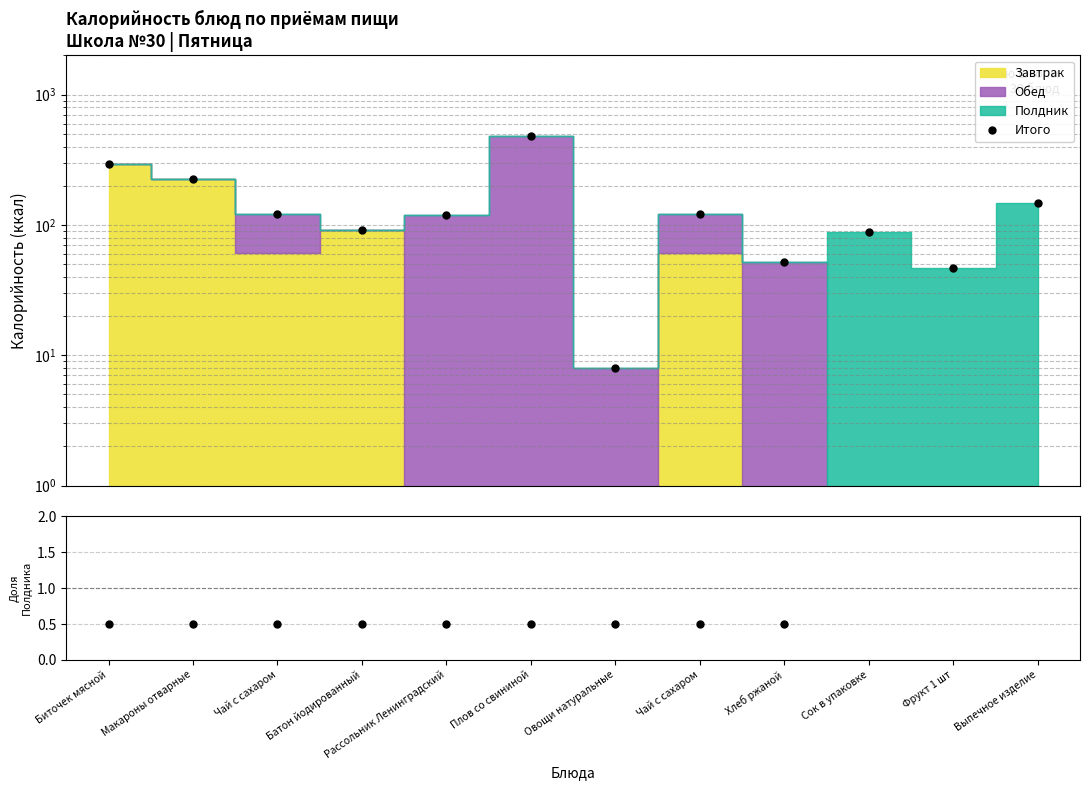

True or false: Полдник/Итого and Итого intersect in this chart.

False